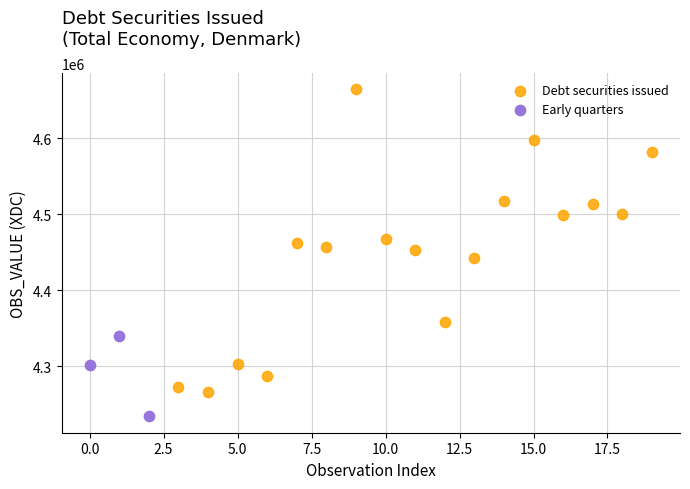

Which series contains the lowest Y value?

Early quarters